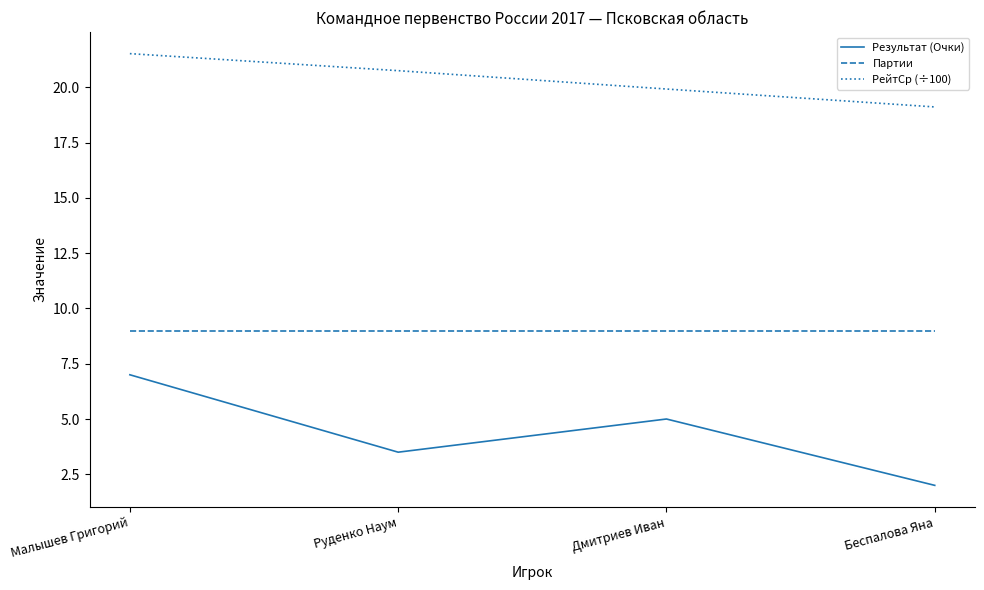

The value of Результат (Очки) at Дмитриев Иван is 5.0. True or false?

True